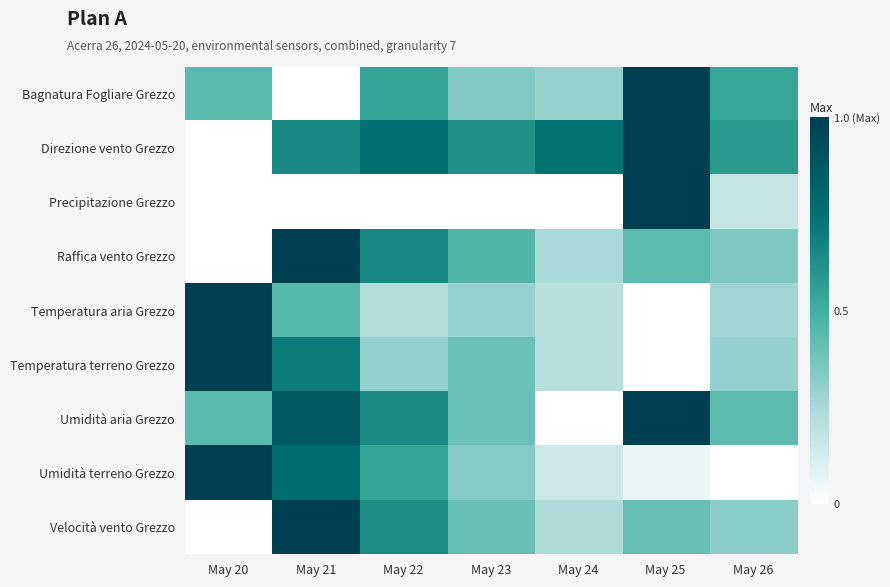

At May 24, list the series in order from largest to smallest.

Direzione vento Grezzo, Bagnatura Fogliare Grezzo, Raffica vento Grezzo, Velocità vento Grezzo, Temperatura aria Grezzo, Temperatura terreno Grezzo, Umidità terreno Grezzo, Precipitazione Grezzo, Umidità aria Grezzo